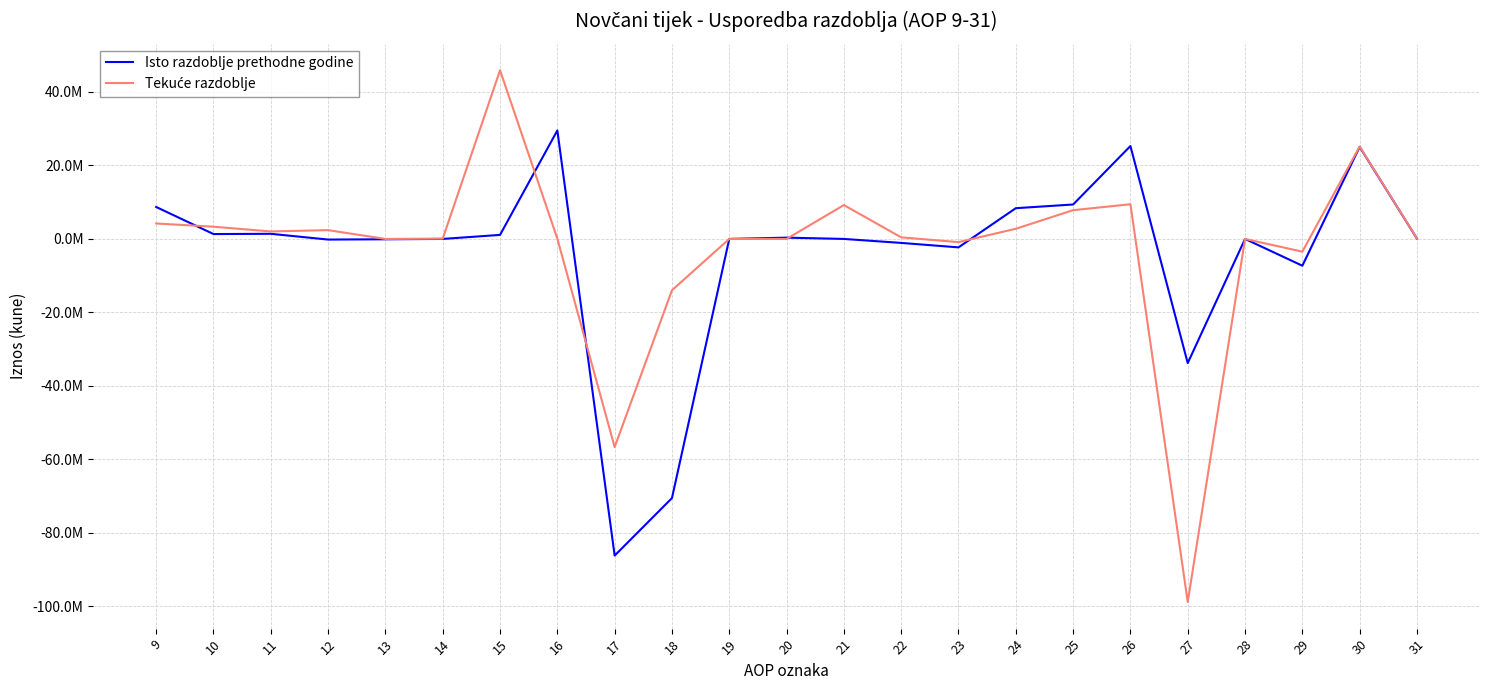

What is the value of the Tekuće razdoblje point at the 16th from the left?

2766714